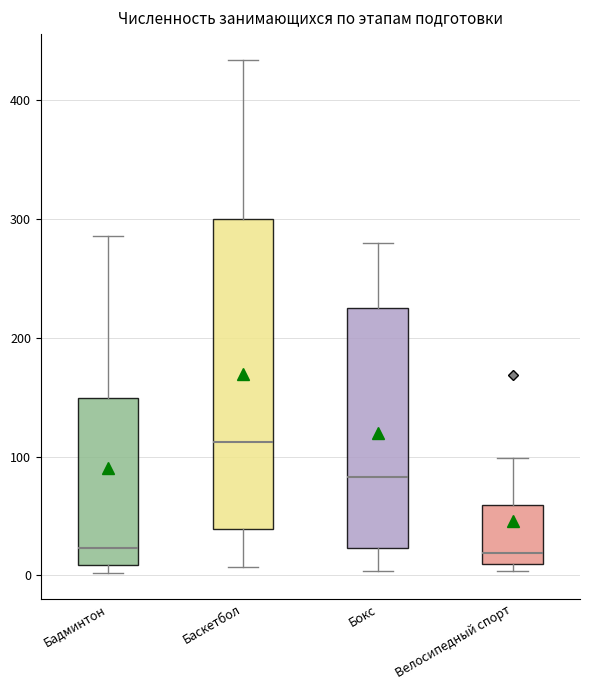

Reading left to right, read every box against the y-axis: the position of its median line, the range the box covers, and the ends of its whiskers. The values are not printed on the chart, so give them approximately, as read against the axis.

Бадминтон: median 20, box 10 to 150, whiskers 0 to 290
Баскетбол: median 110, box 40 to 300, whiskers 10 to 430
Бокс: median 80, box 20 to 230, whiskers 0 to 280
Велосипедный спорт: median 20, box 10 to 60, whiskers 0 to 100